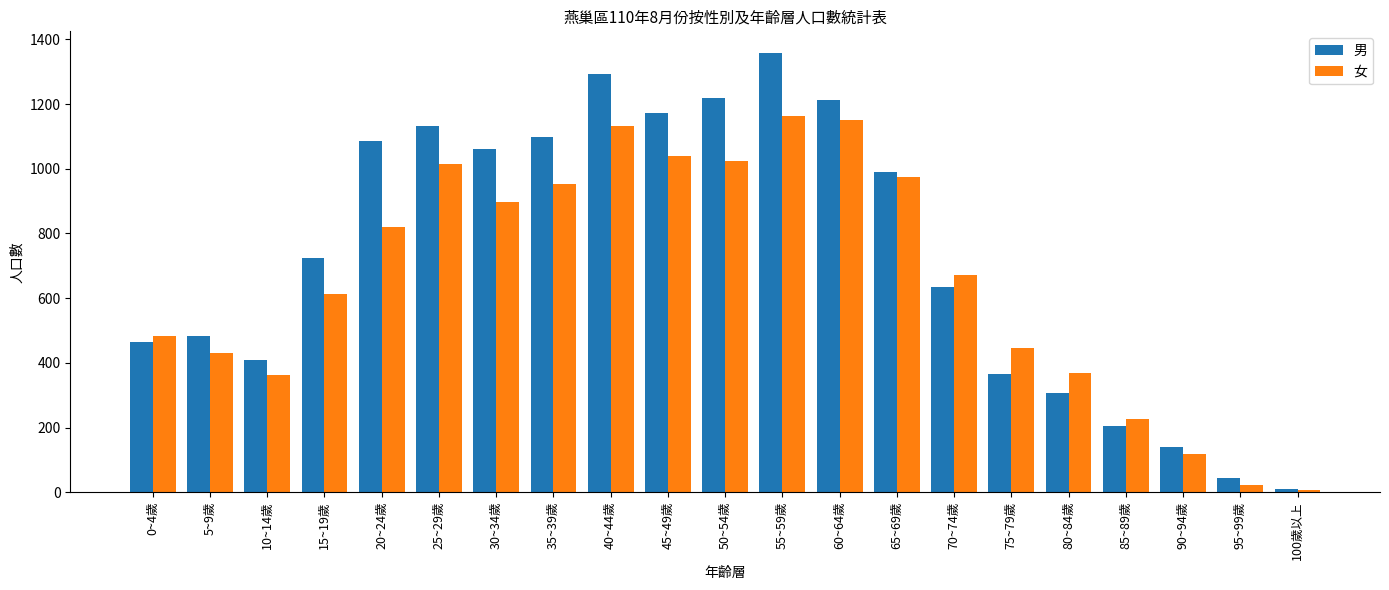

Does the chart contain stacked bars?

No